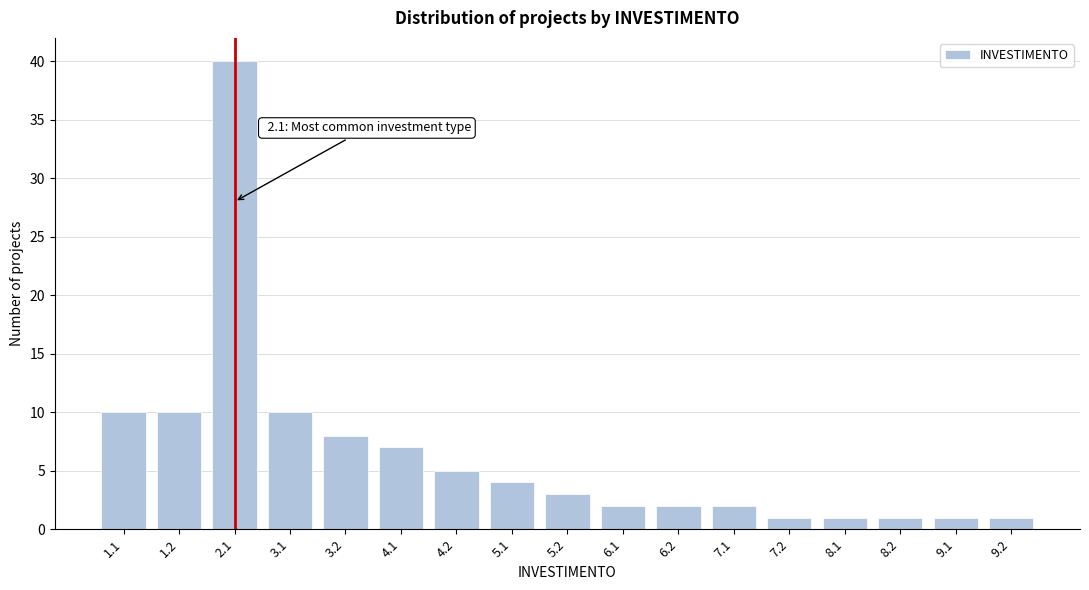

Reading left to right, extract all data points from this chart.

10	10	40	10	8	7	5	4	3	2	2	2	1	1	1	1	1